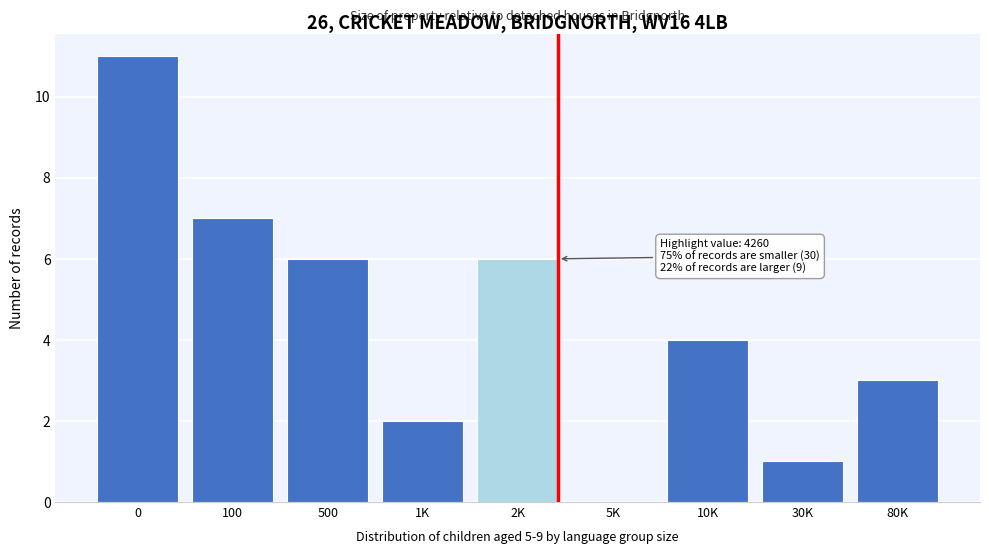

Reading left to right, list all the values displayed in this chart.

0=11	100=7	500=6	1K=2	2K=6	5K=0	10K=4	30K=1	80K=3